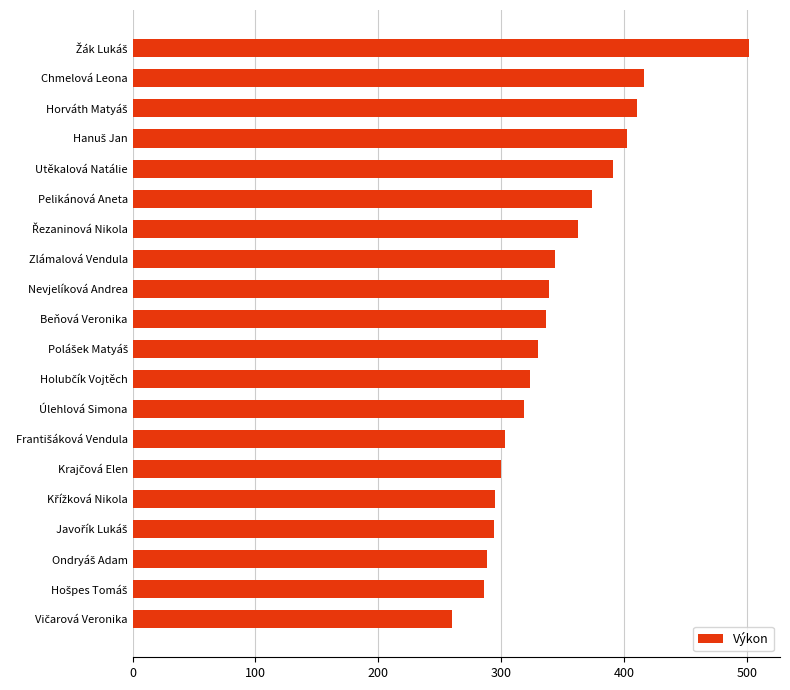

What is the difference between the second highest and minimum values?

155.6